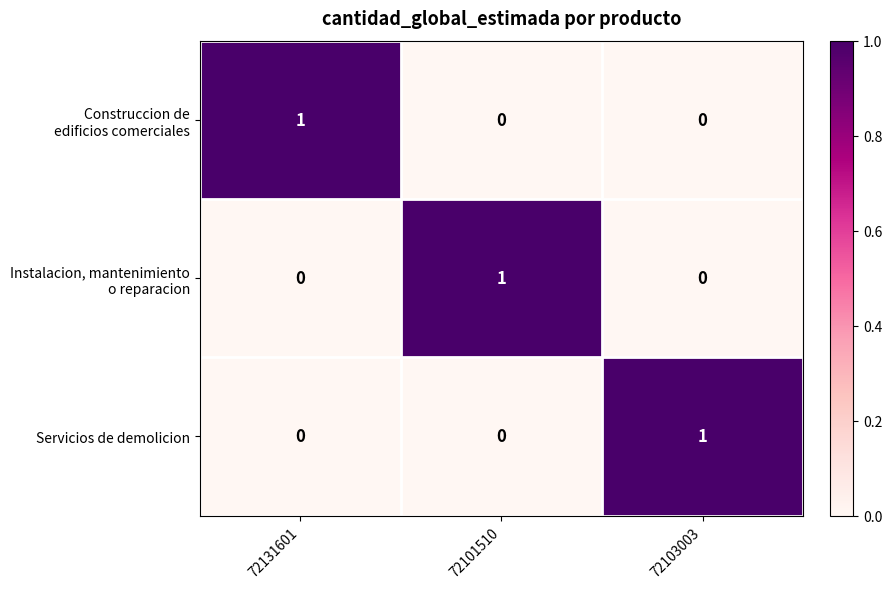

At which label does Servicios de demolicion reach its peak?

72103003